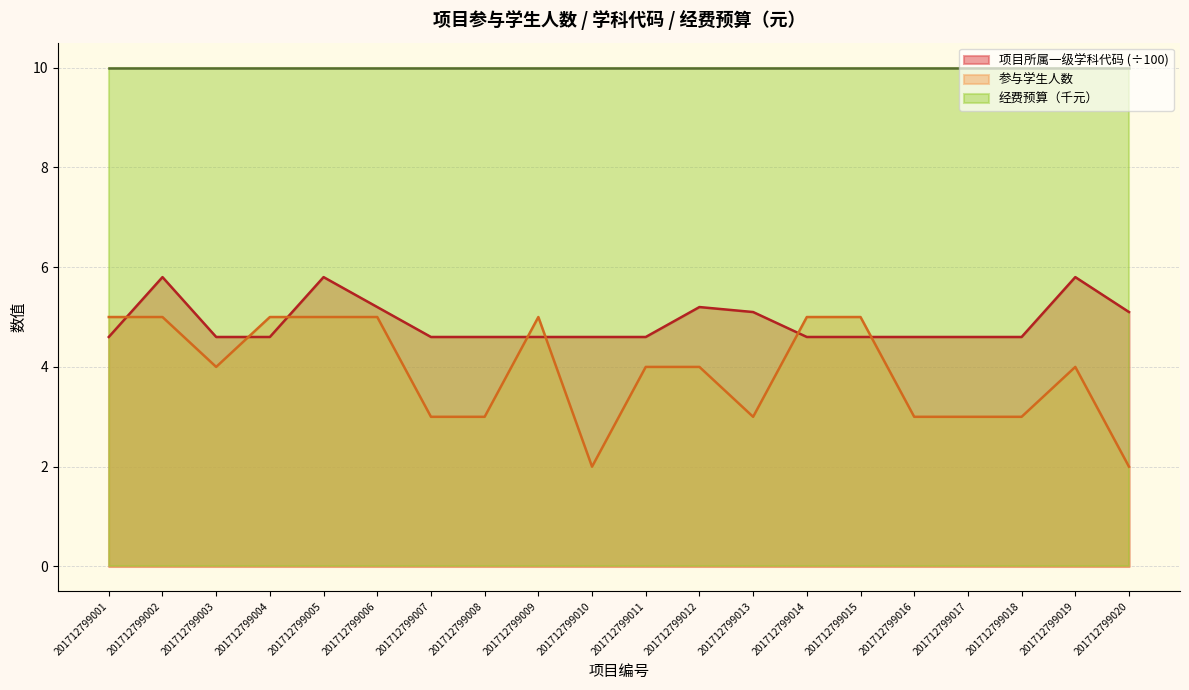

Does the chart display data point markers on the line(s)?

No